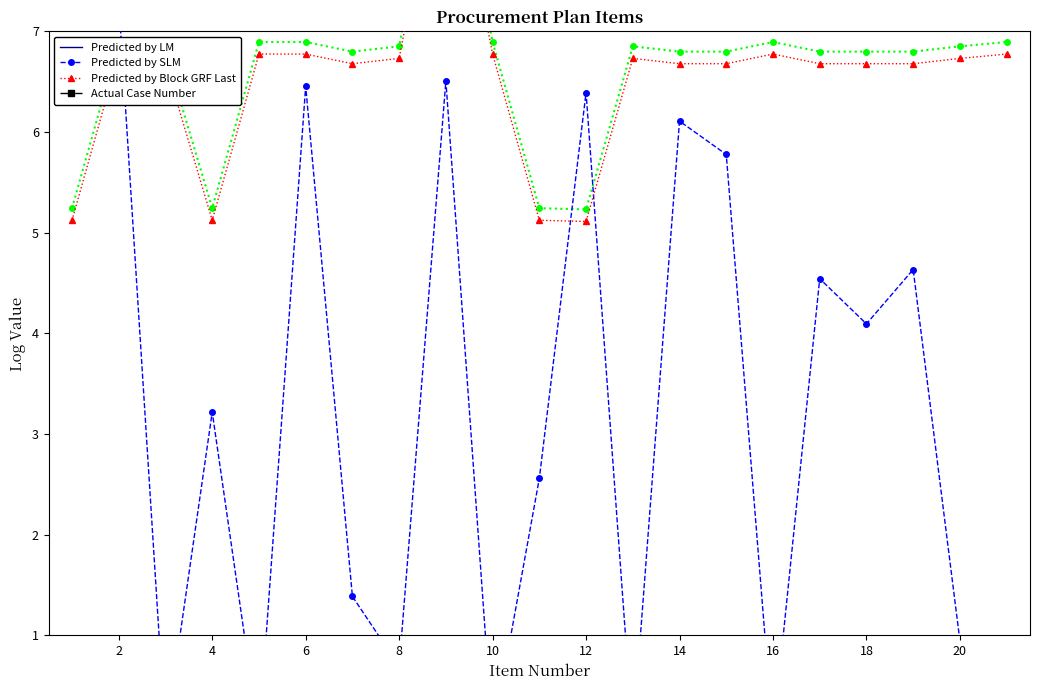

What is the difference between the highest and lowest values at 18?

8.6